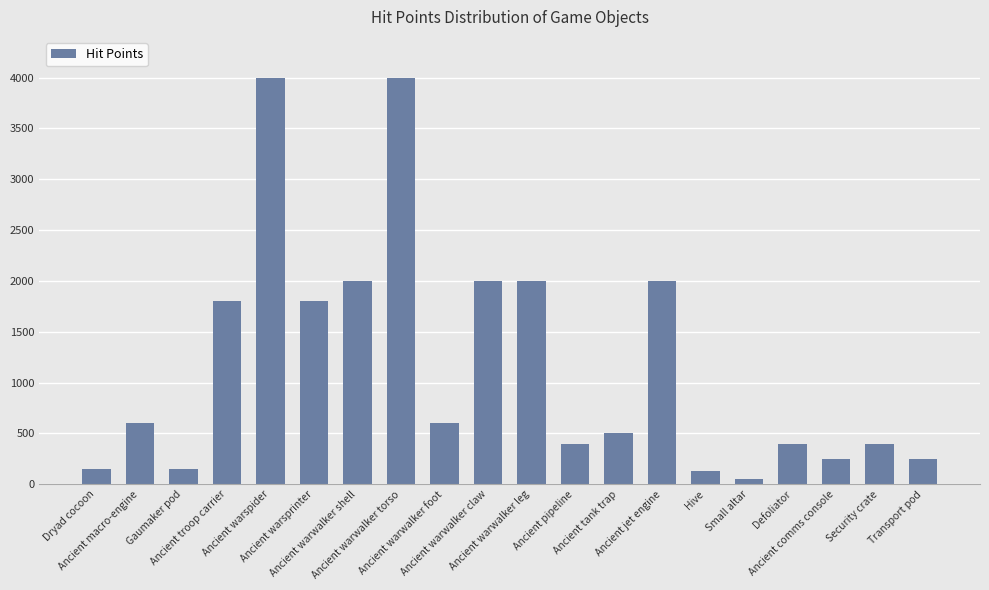

The chart shows a value of 157 at Ancient warwalker foot. True or false?

False